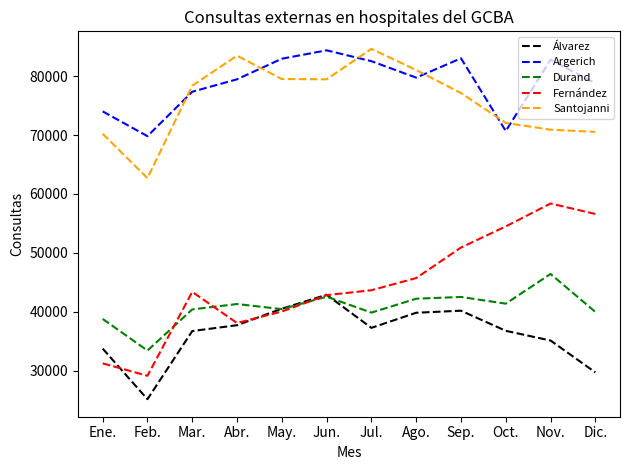

What is the spread (max minus min) of values at Jun.?

41805